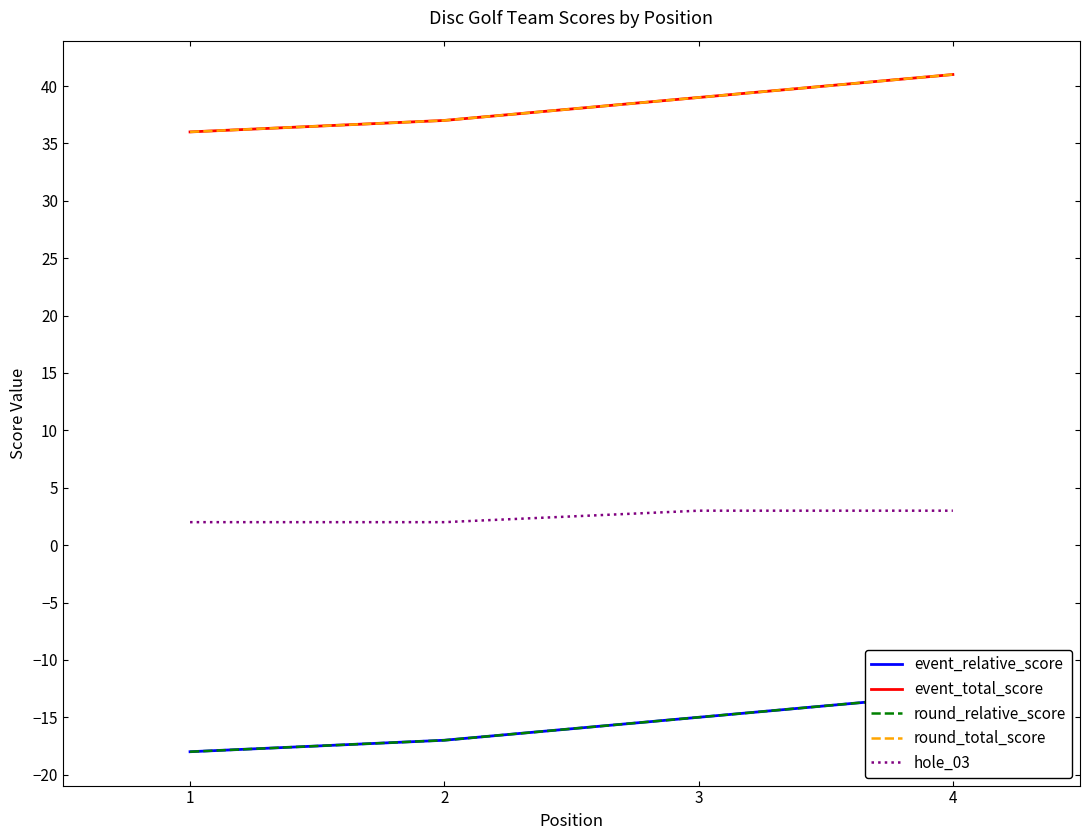

What is the value of the event_total_score point at the 4th from the left?

41